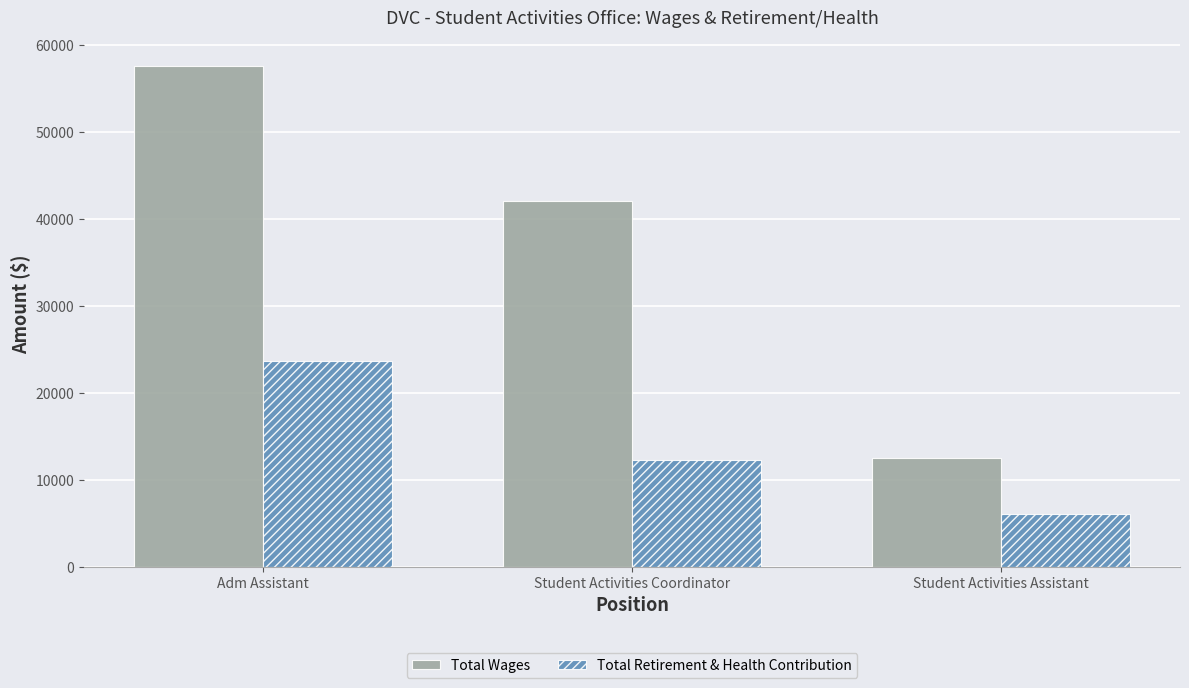

Which series has the widest spread of values?

Total Wages